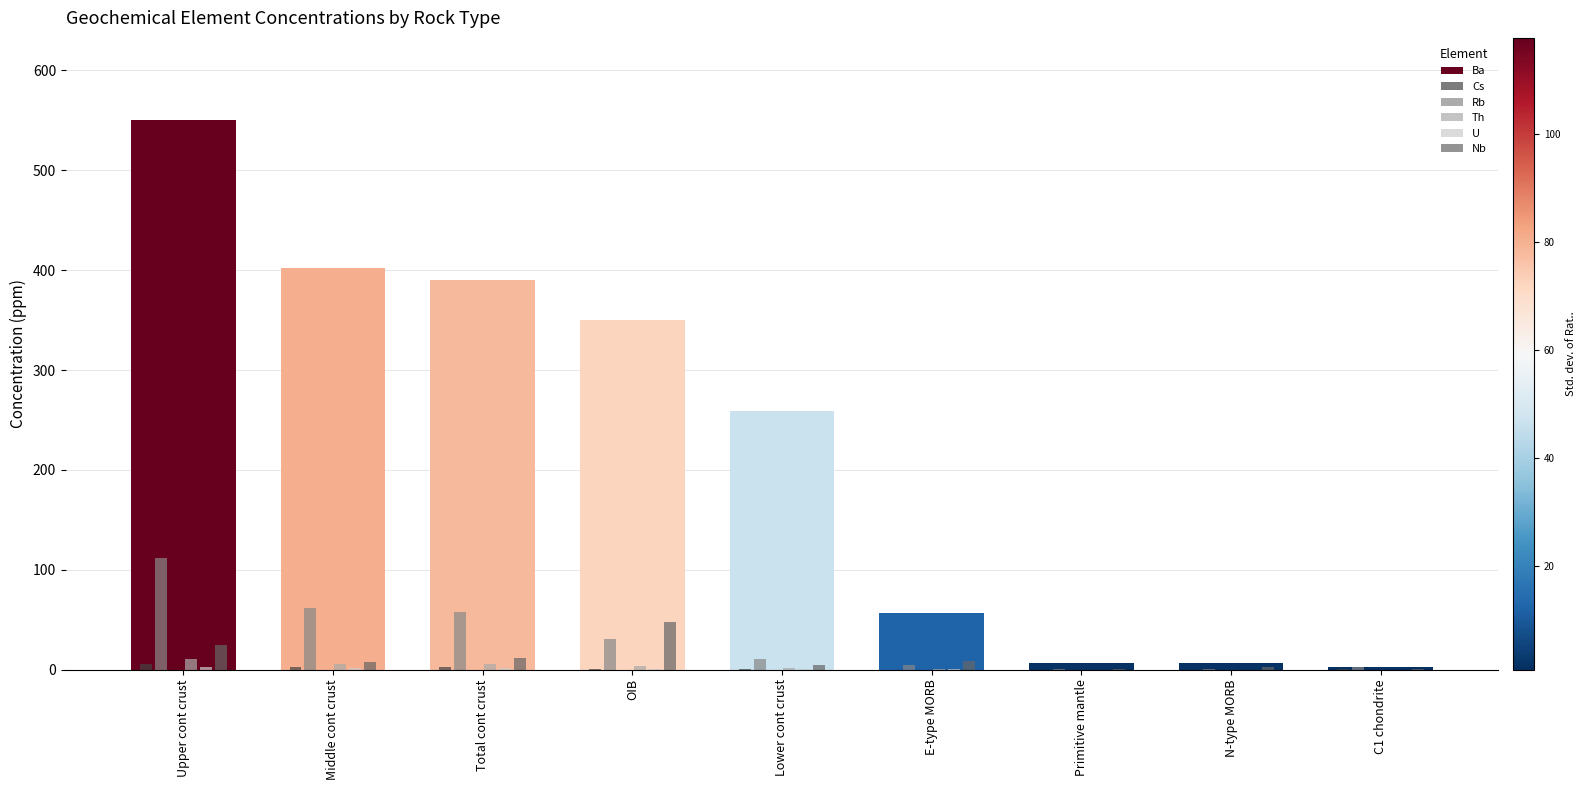

What is the sum of all Th values?

28.4